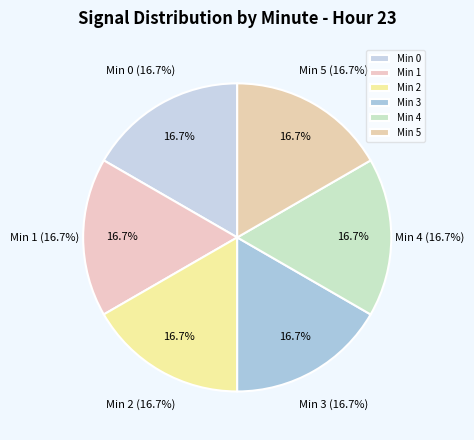

Rank the categories by value from lowest to highest.

Minute 1, Minute 2, Minute 3, Minute 4, Minute 5, Minute 0